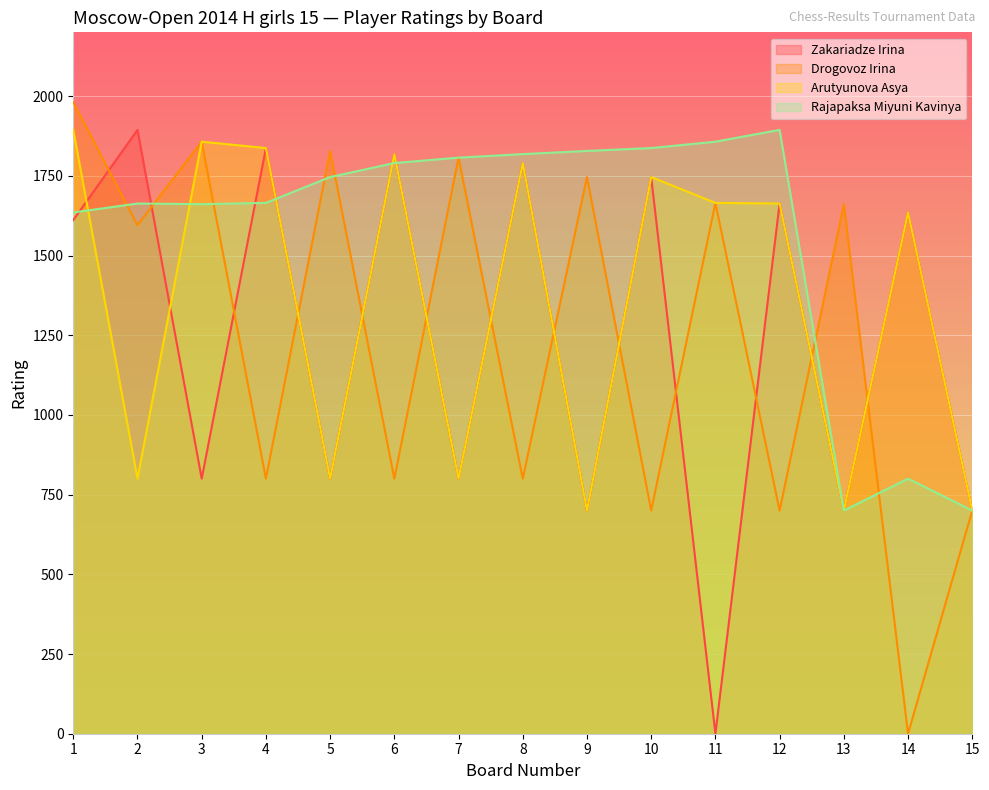

What is the value of the Drogovoz Irina point at the 15th from the left?

700